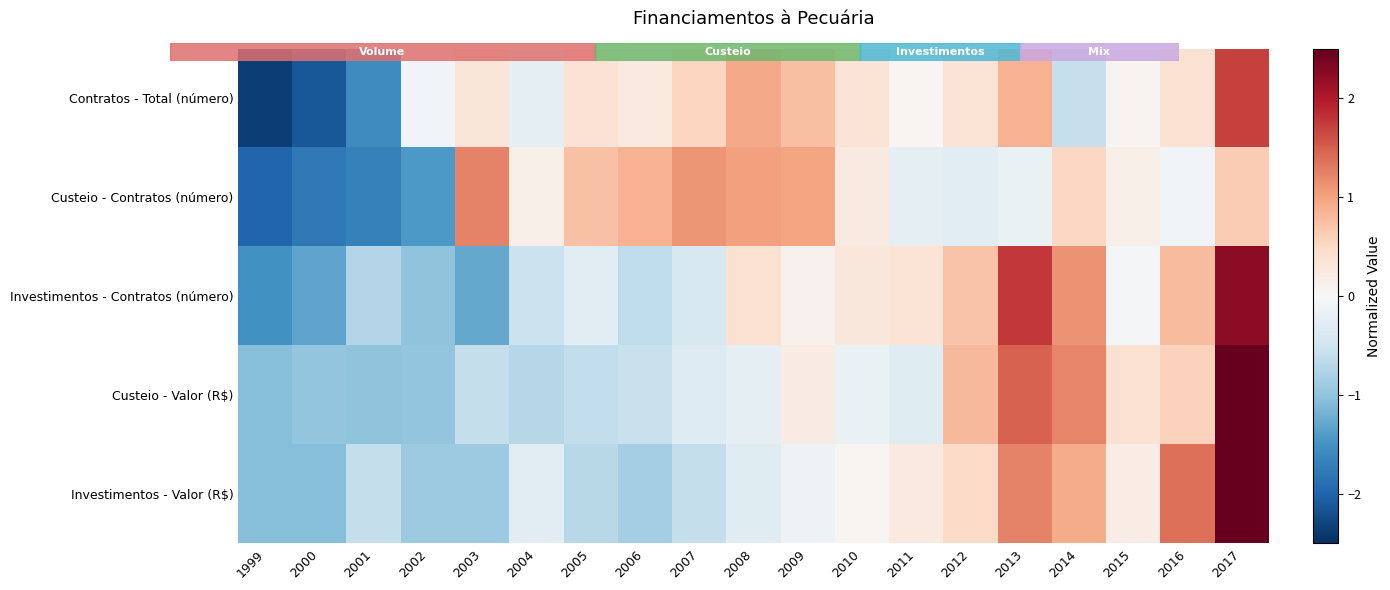

Reading left to right, what are all the values shown in this chart?

Contratos - Total (número): 1999=-2.4	2000=-2.1	2001=-1.6	2002=-0.1	2003=0.3	2004=-0.2	2005=0.4	2006=0.3	2007=0.5	2008=0.9	2009=0.8	2010=0.3	2011=0.0	2012=0.3	2013=0.9	2014=-0.6	2015=0.1	2016=0.4	2017=1.7
Custeio - Contratos (número): 1999=-2.0	2000=-1.8	2001=-1.7	2002=-1.4	2003=1.2	2004=0.2	2005=0.7	2006=0.9	2007=1.1	2008=1.0	2009=1.0	2010=0.2	2011=-0.2	2012=-0.3	2013=-0.2	2014=0.5	2015=0.2	2016=-0.1	2017=0.6
Investimentos - Contratos (número): 1999=-1.5	2000=-1.3	2001=-0.7	2002=-1.0	2003=-1.3	2004=-0.5	2005=-0.3	2006=-0.6	2007=-0.4	2008=0.4	2009=0.1	2010=0.3	2011=0.3	2012=0.7	2013=1.8	2014=1.1	2015=-0.0	2016=0.8	2017=2.2
Custeio - Valor (R$): 1999=-1.1	2000=-1.0	2001=-1.0	2002=-1.0	2003=-0.6	2004=-0.7	2005=-0.6	2006=-0.5	2007=-0.3	2008=-0.2	2009=0.2	2010=-0.2	2011=-0.3	2012=0.8	2013=1.5	2014=1.2	2015=0.4	2016=0.6	2017=2.9
Investimentos - Valor (R$): 1999=-1.1	2000=-1.1	2001=-0.6	2002=-0.9	2003=-0.9	2004=-0.3	2005=-0.7	2006=-0.9	2007=-0.6	2008=-0.3	2009=-0.1	2010=0.1	2011=0.2	2012=0.5	2013=1.2	2014=0.9	2015=0.2	2016=1.4	2017=2.9